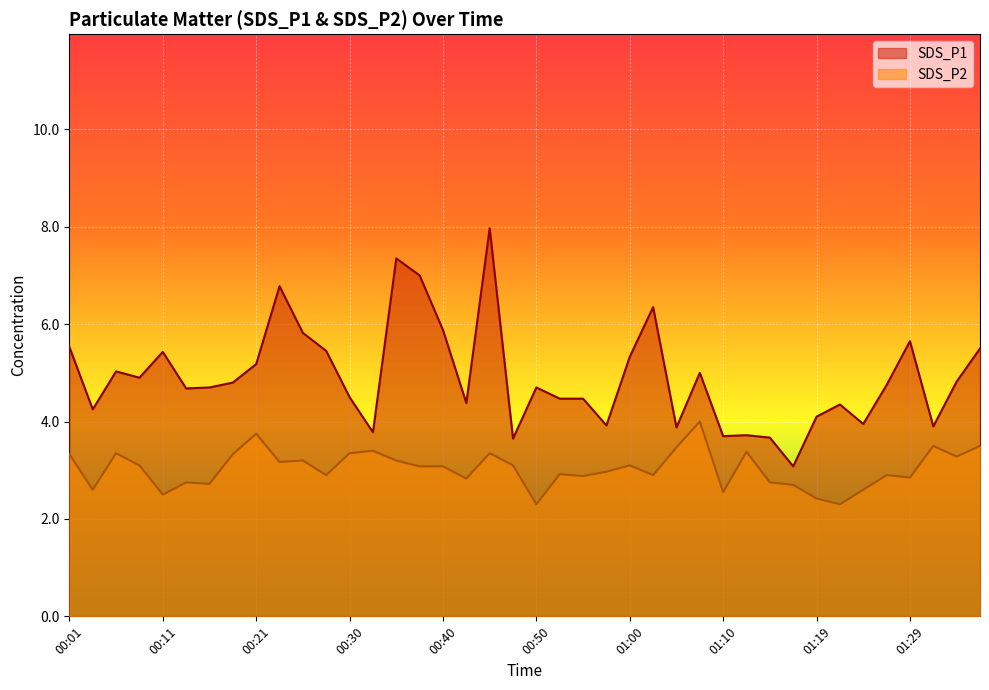

Is it true that SDS_P2 equals 3.1 at 00:09?

True